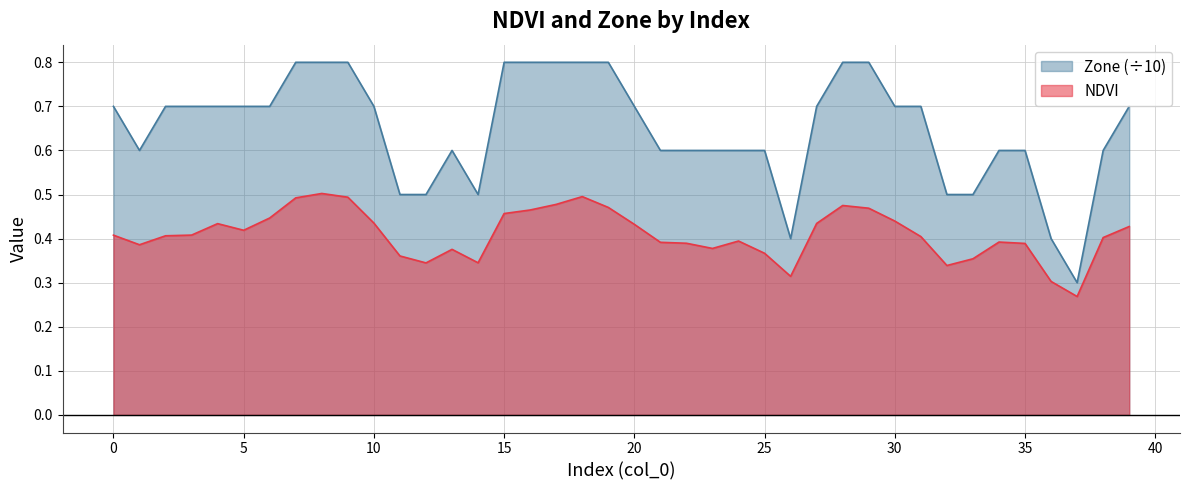

True or false: NDVI and Zone intersect in this chart.

False